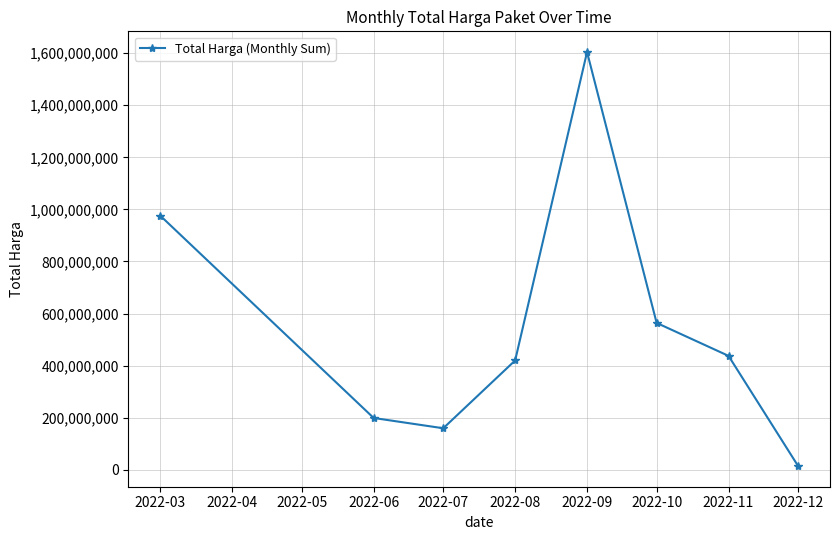

The chart shows a value of 8428388 at 2022-10. True or false?

False